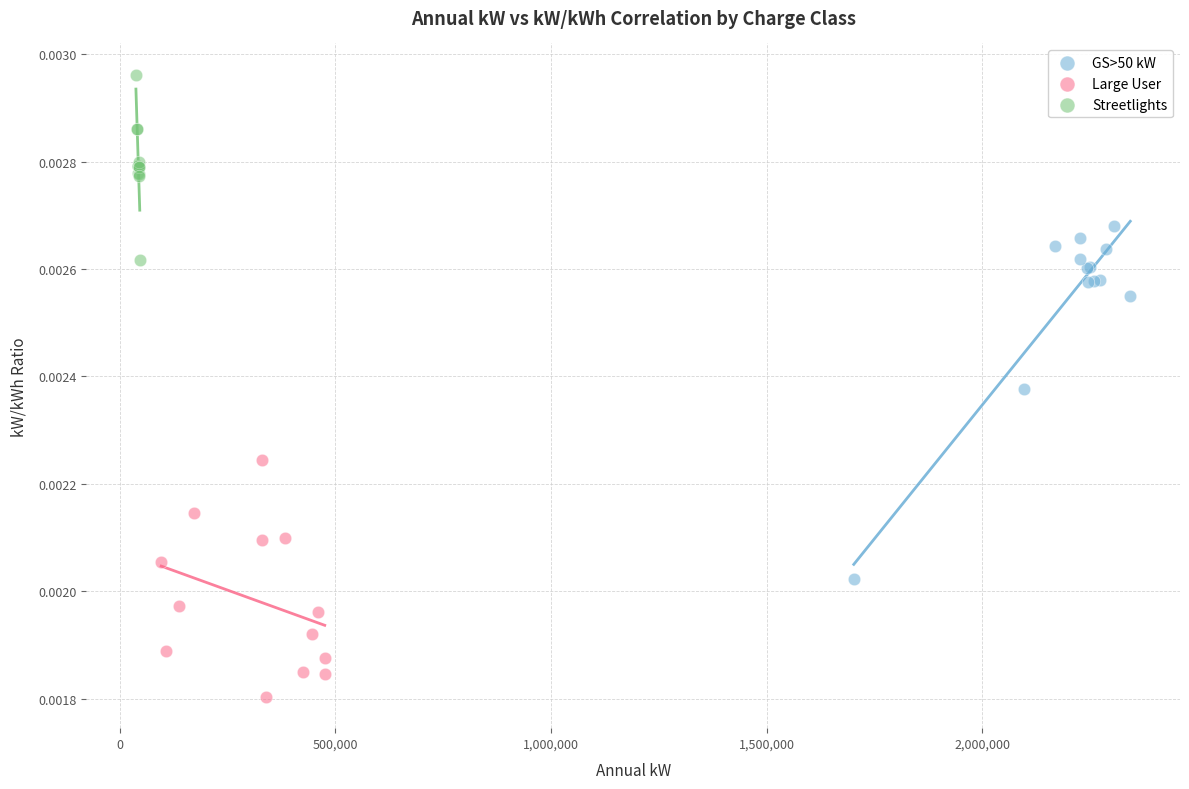

Which series contains the highest Y value?

Streetlights